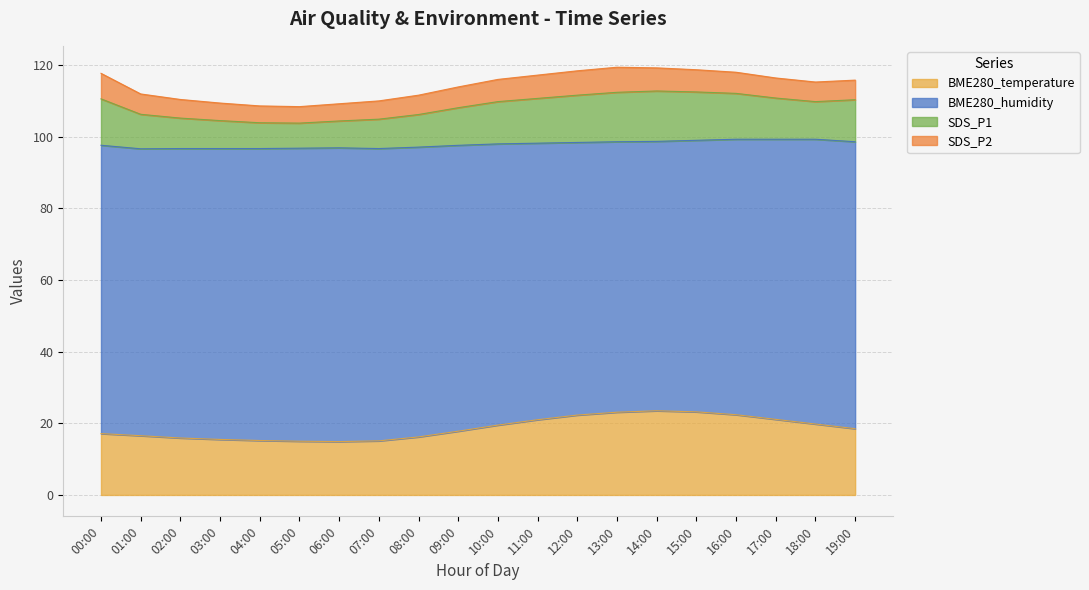

Between 10:00 and 14:00, which series saw the biggest shift?

BME280_temperature